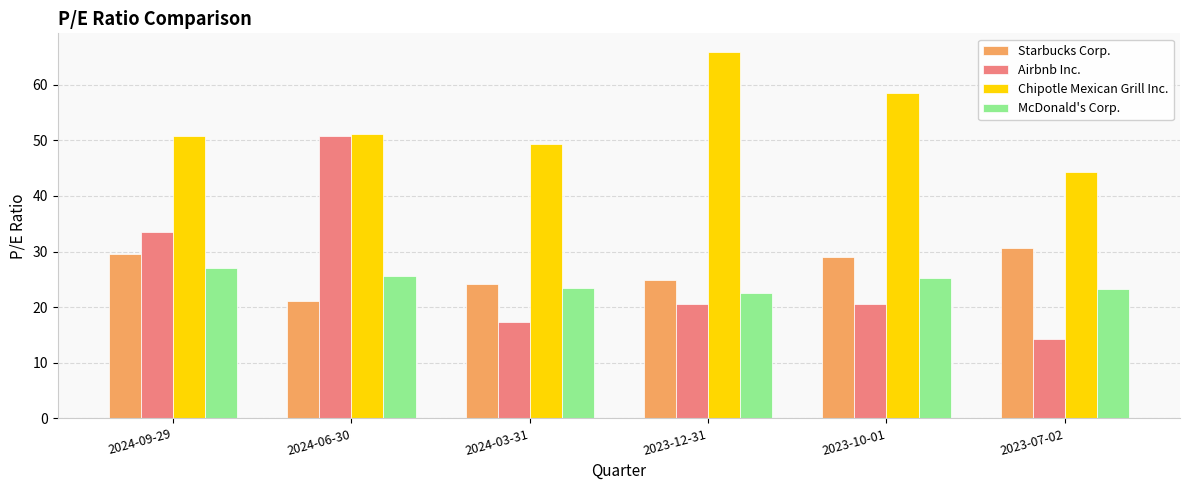

Rank the series by their maximum value, from highest to lowest.

Chipotle Mexican Grill Inc., Airbnb Inc., Starbucks Corp., McDonald's Corp.